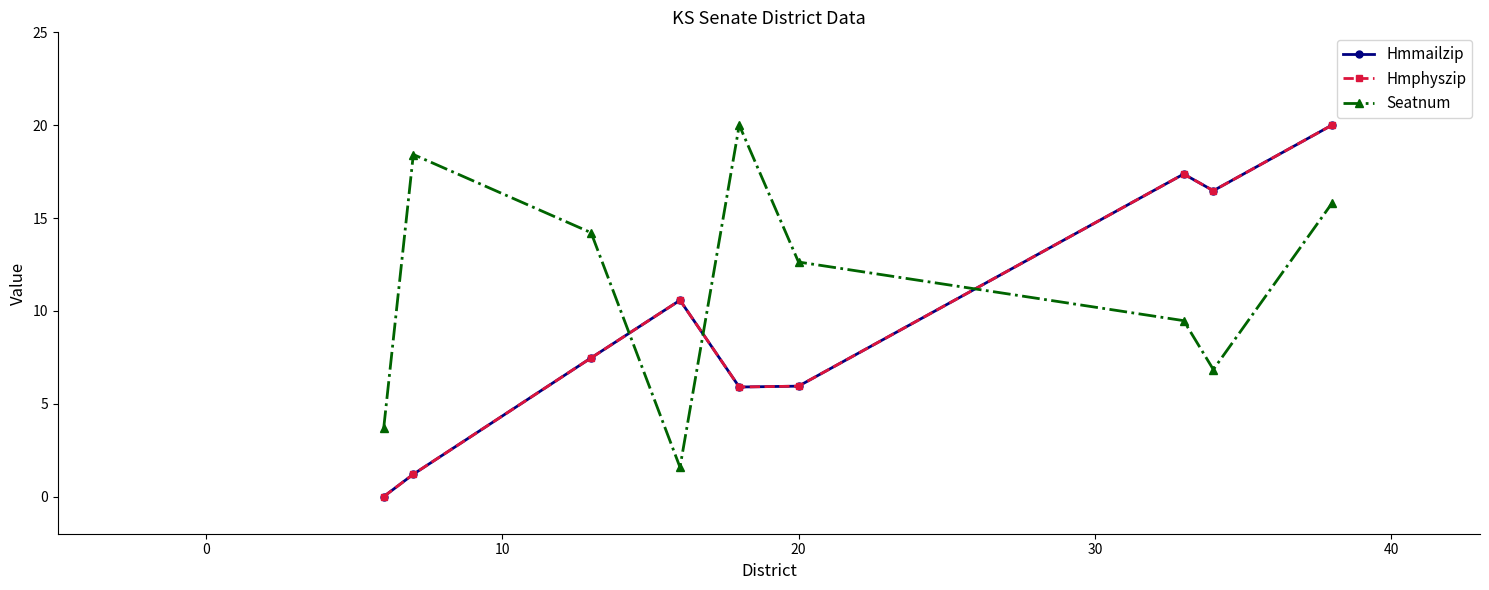

Is this an area chart (filled region under the line)?

No